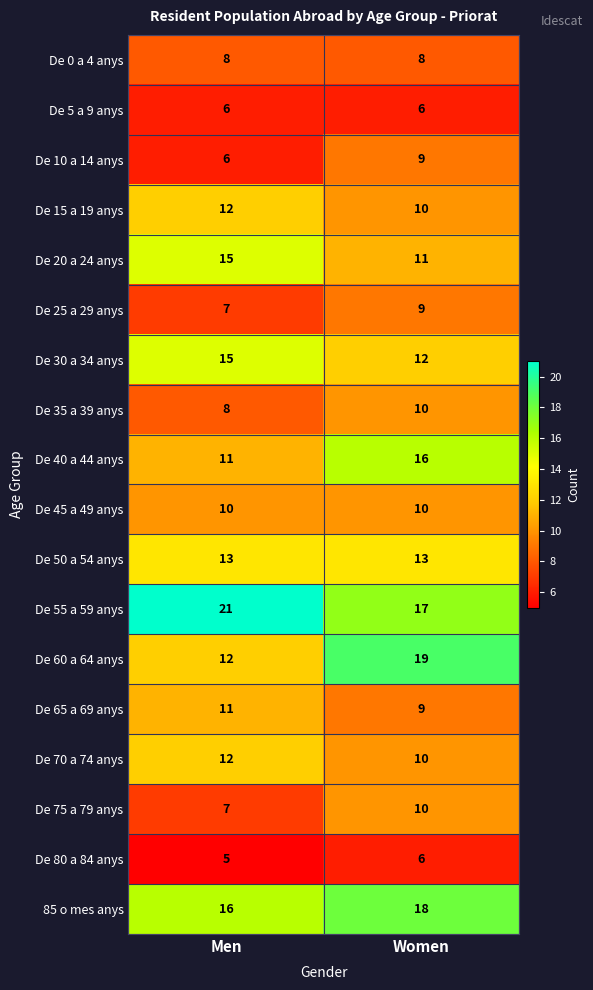

Which label corresponds to the largest value in the chart?

Men